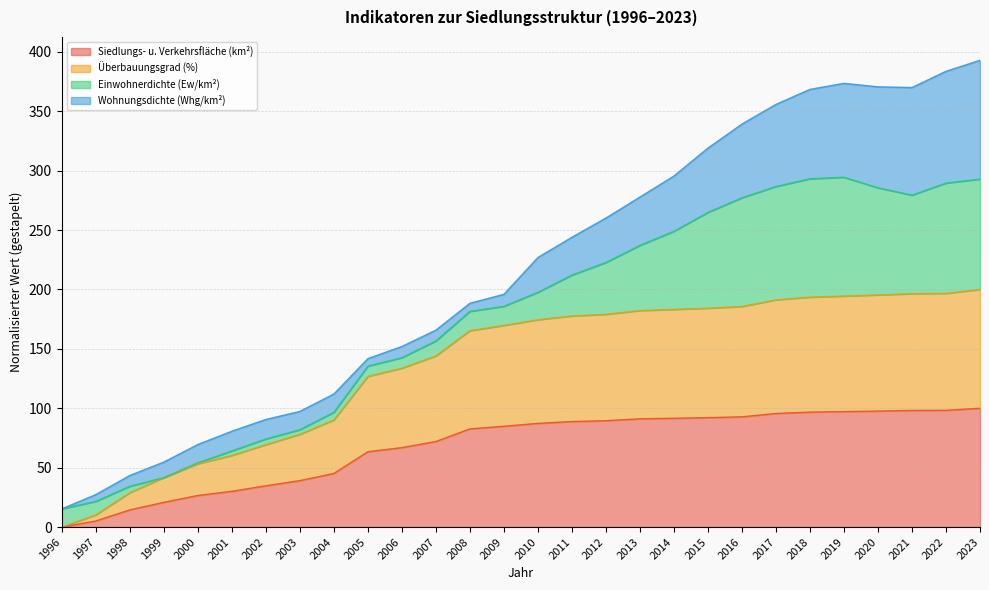

The value of Siedlungs- u. Verkehrsfläche (km²) at 2021 is 98.2. True or false?

True